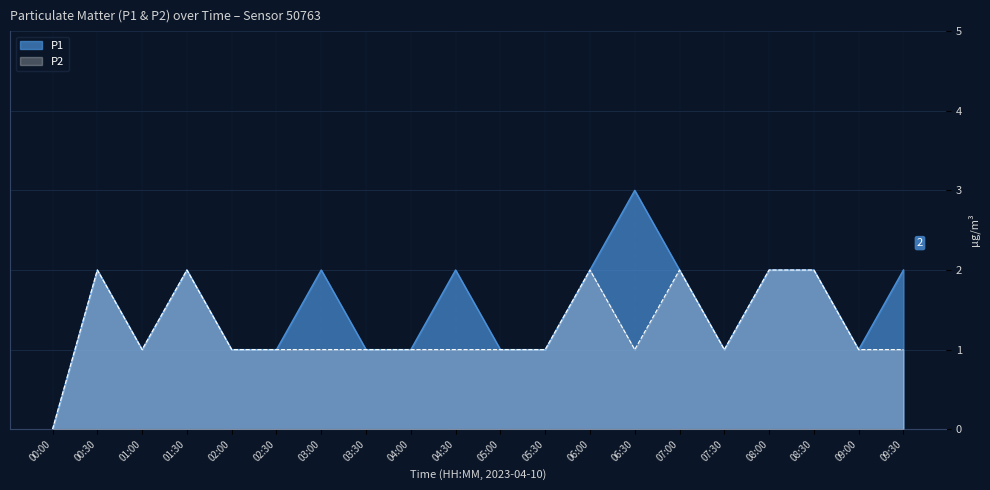

True or false: P1 has more than 0 points higher than both neighbors.

True